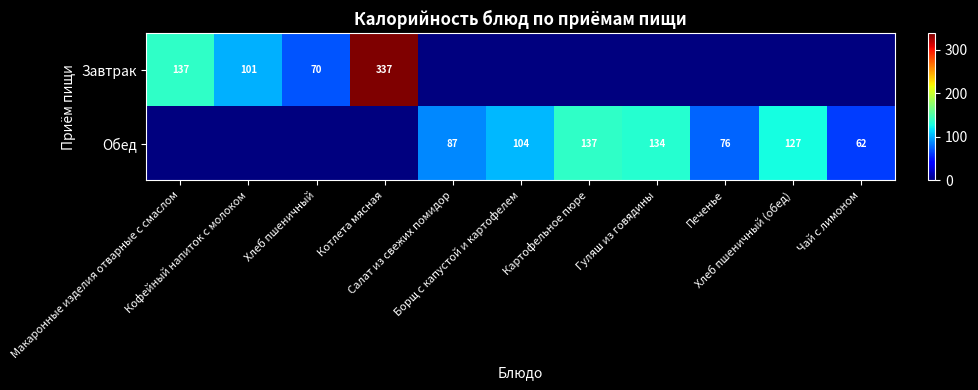

What is the difference between the maximum and minimum values in the Завтрак series?

336.9